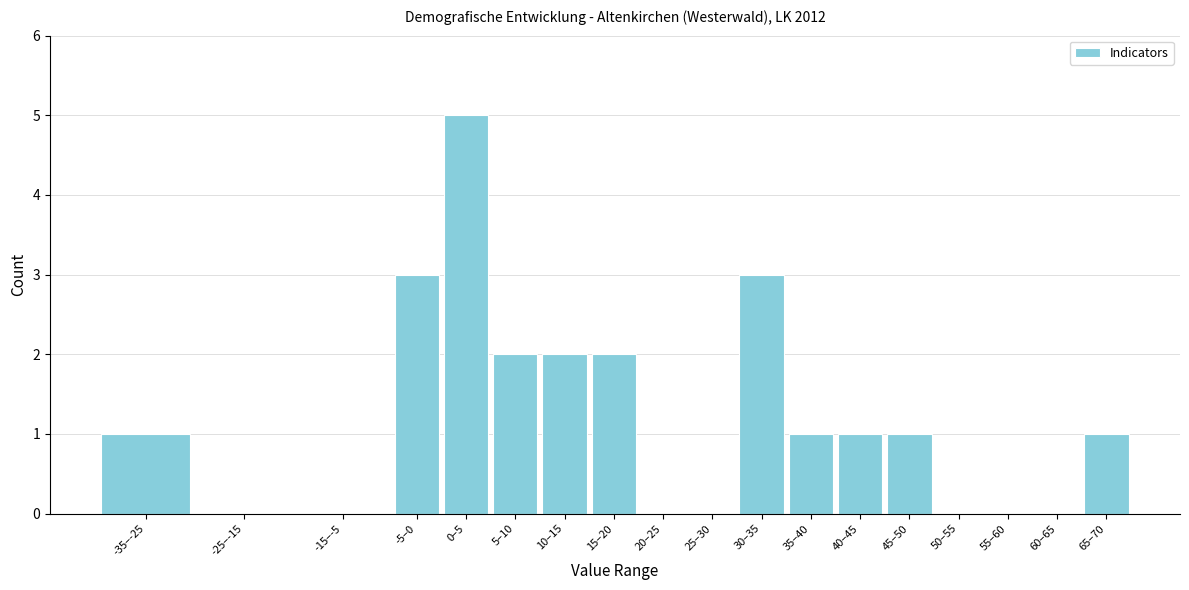

Reading left to right, extract all data points from this chart.

-35–-25=1	-25–-15=0	-15–-5=0	-5–0=3	0–5=5	5–10=2	10–15=2	15–20=2	20–25=0	25–30=0	30–35=3	35–40=1	40–45=1	45–50=1	50–55=0	55–60=0	60–65=0	65–70=1